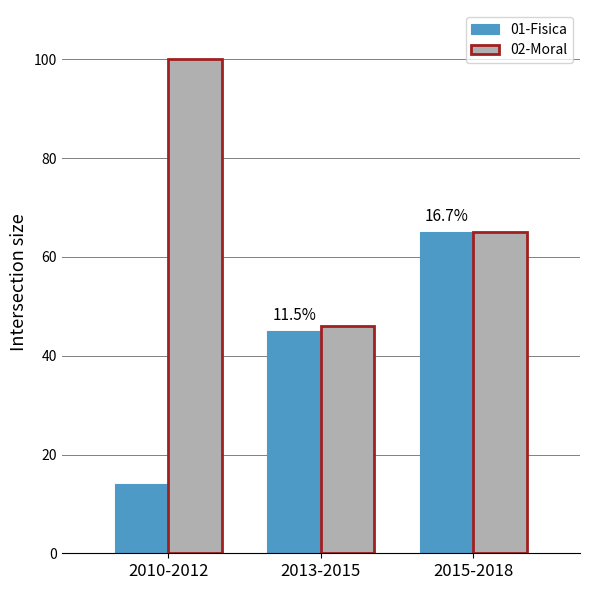

What is the lowest value of the 01-Fisica series?

14